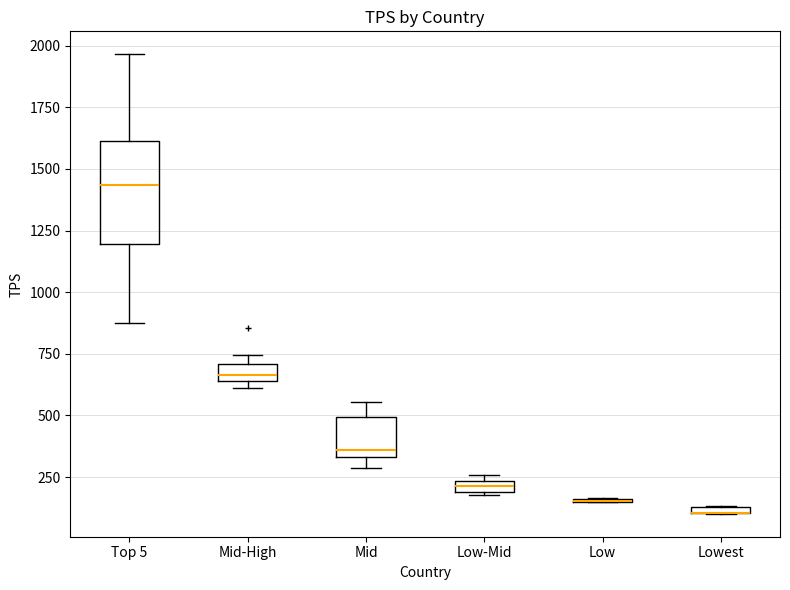

Comparing the boxes themselves (not the whiskers), which one is the tallest?

Top 5